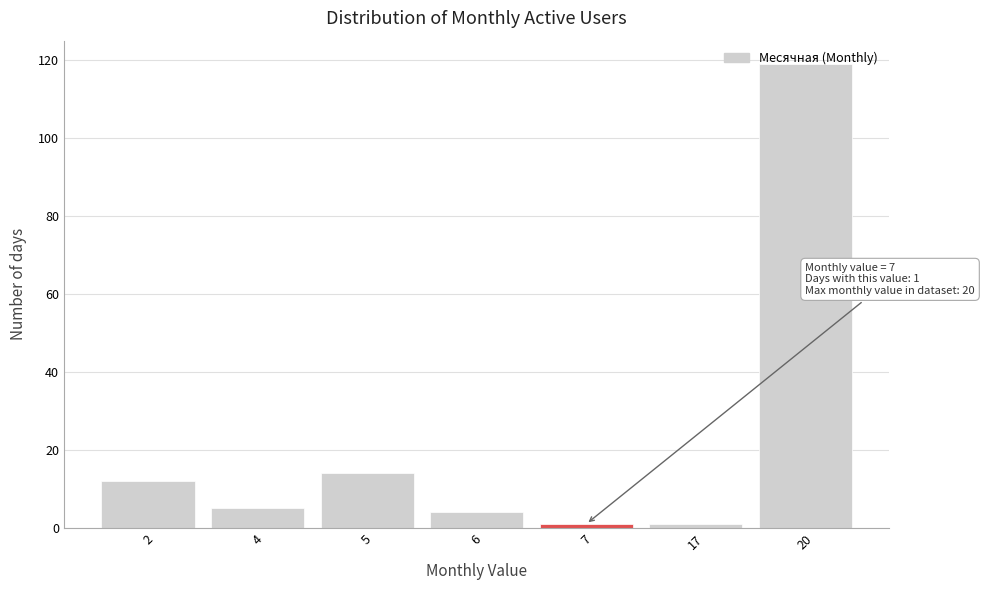

Is it true that the value at 20 is 69?

False